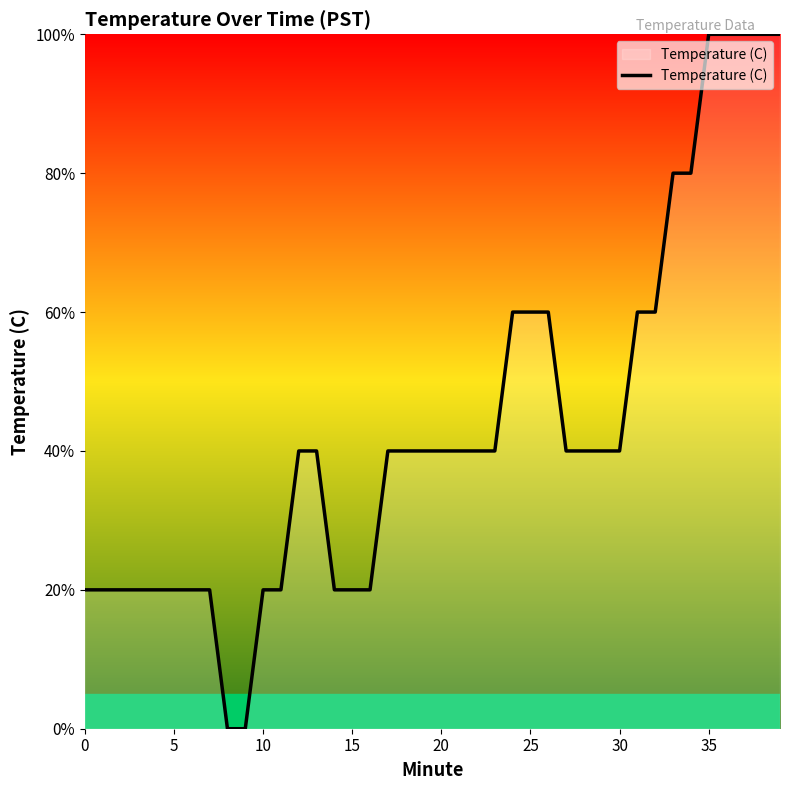

What is the difference between the maximum and minimum values?

100.0